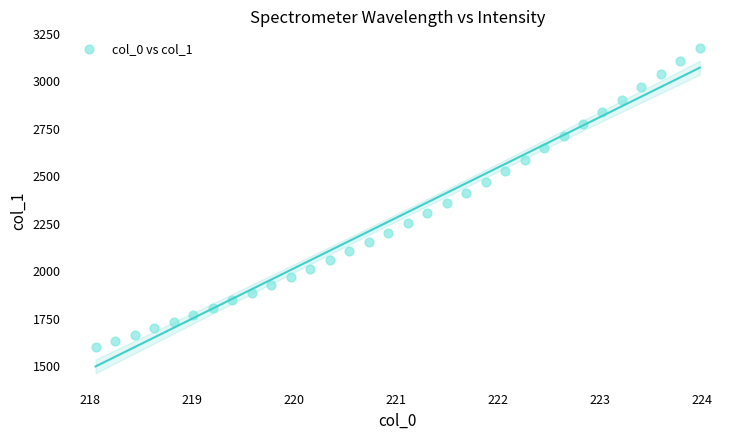

What is the range of X values (max minus min)?

5.9